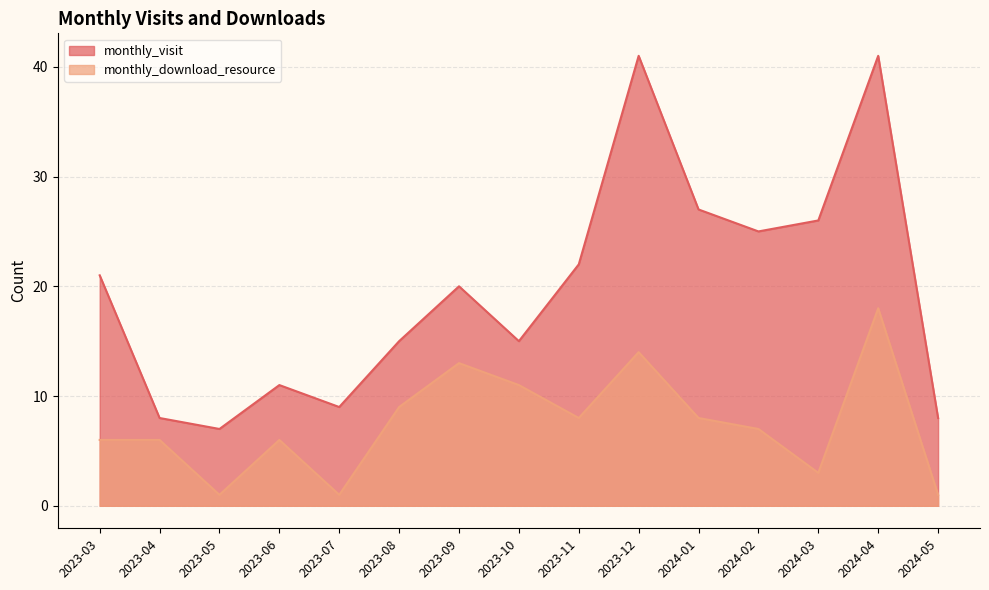

Where is the first local maximum for monthly_download_resource?

2023-06